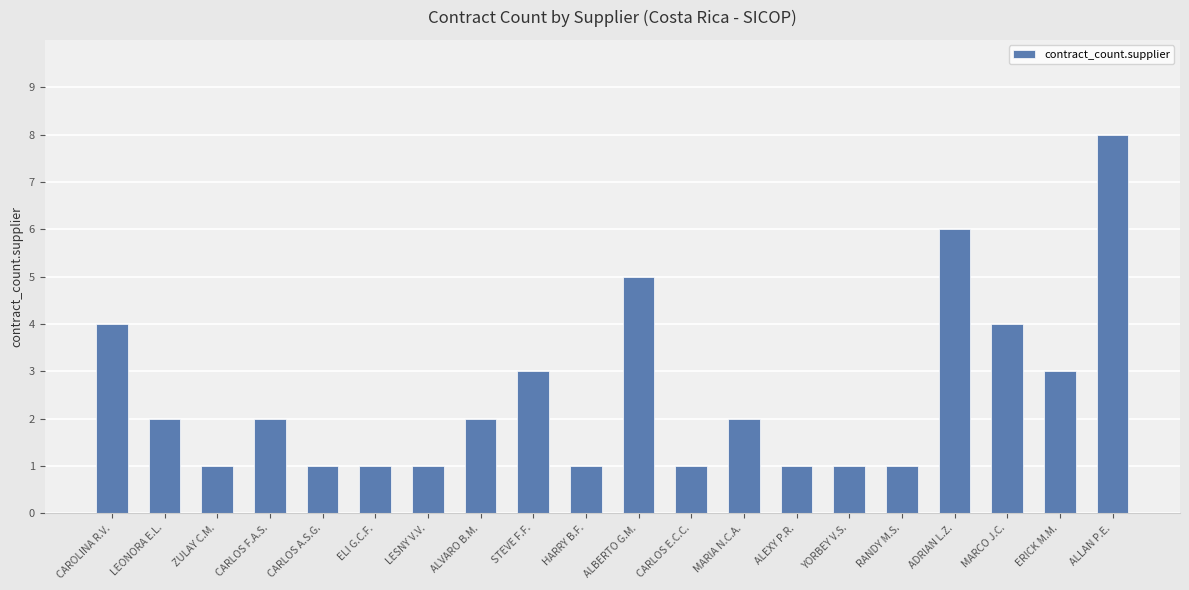

Approximately how many times larger is the value at LESNY V.V. compared to STEVE F.F.?

0.3